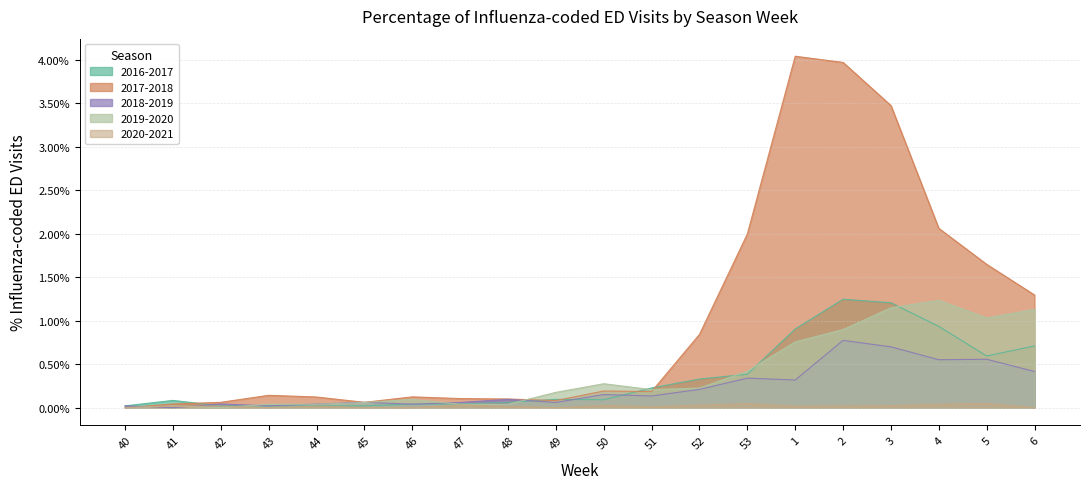

How many values in the 2020-2021 series exceed 0?

14